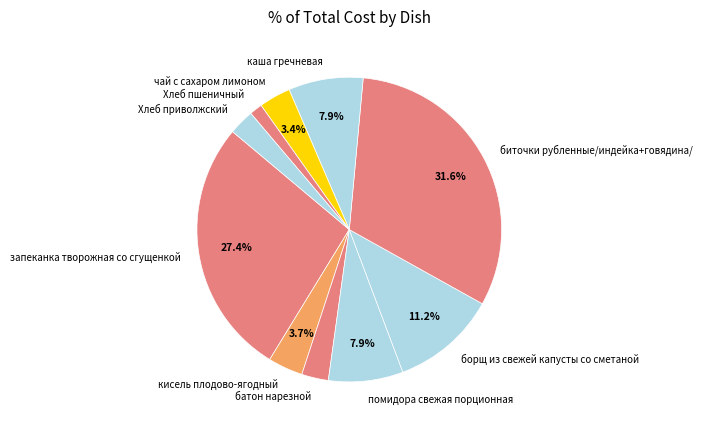

What percentage is the Хлеб пшеничный slice, to the nearest percent?

1%